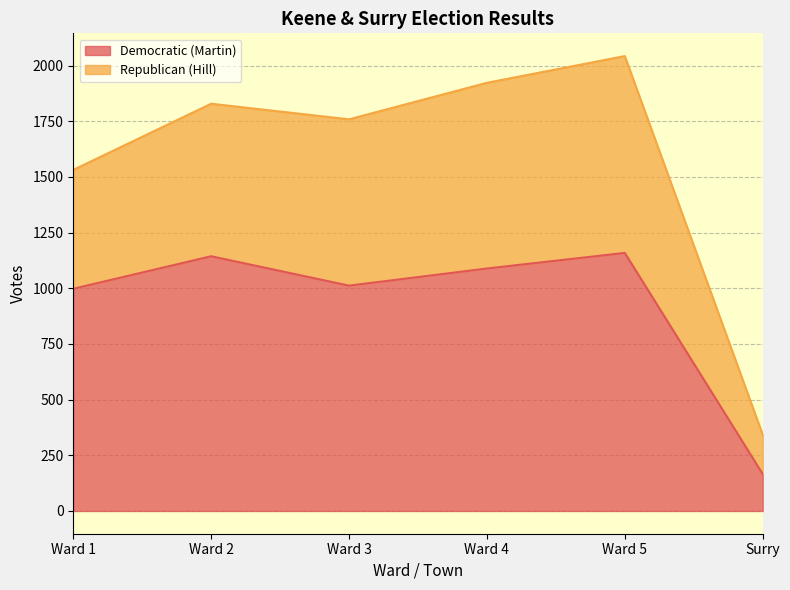

List the labels in order of value, smallest first.

Surry, Ward 1, Ward 3, Ward 4, Ward 2, Ward 5